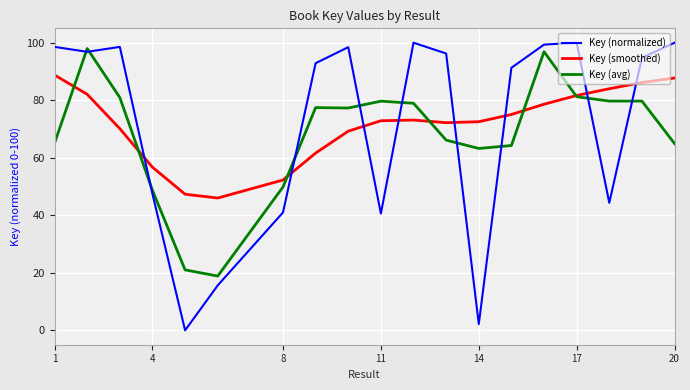

Which series has the widest spread of values?

Key (normalized)